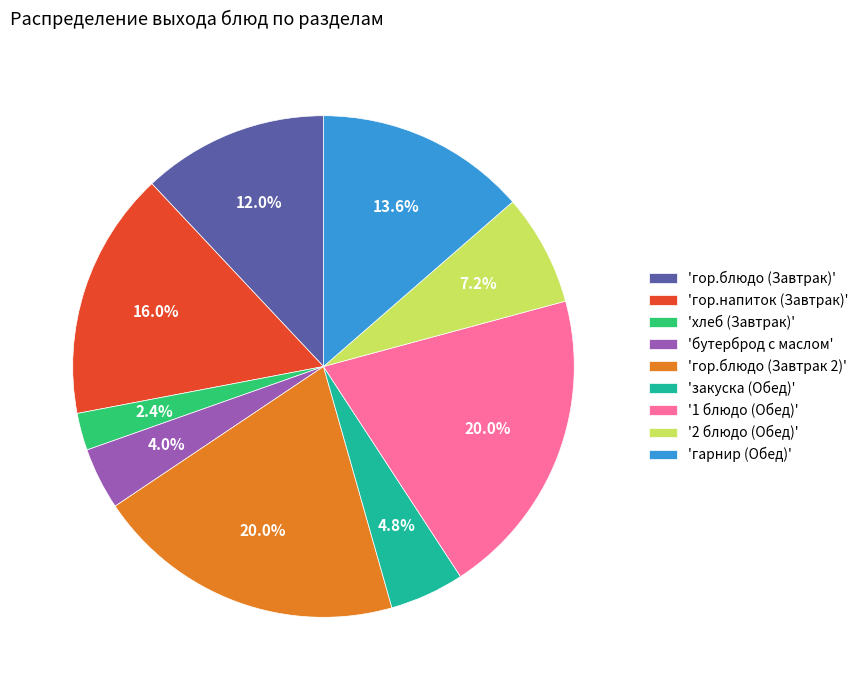

How many segments does this pie chart have?

9